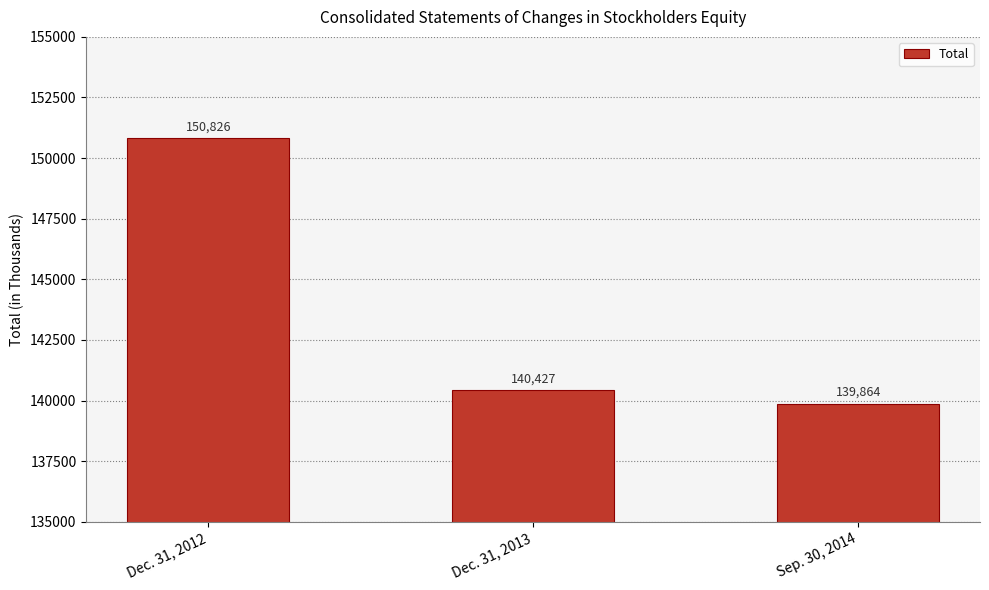

What is the difference between the values at Dec. 31, 2013 and Dec. 31, 2012?

10399